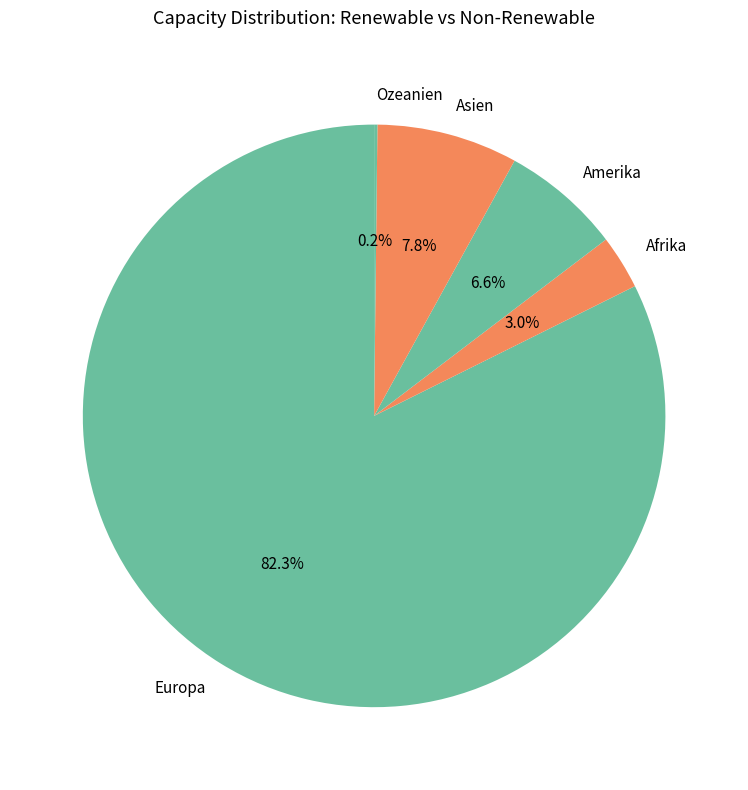

To the nearest percent, what portion does Afrika represent?

3%